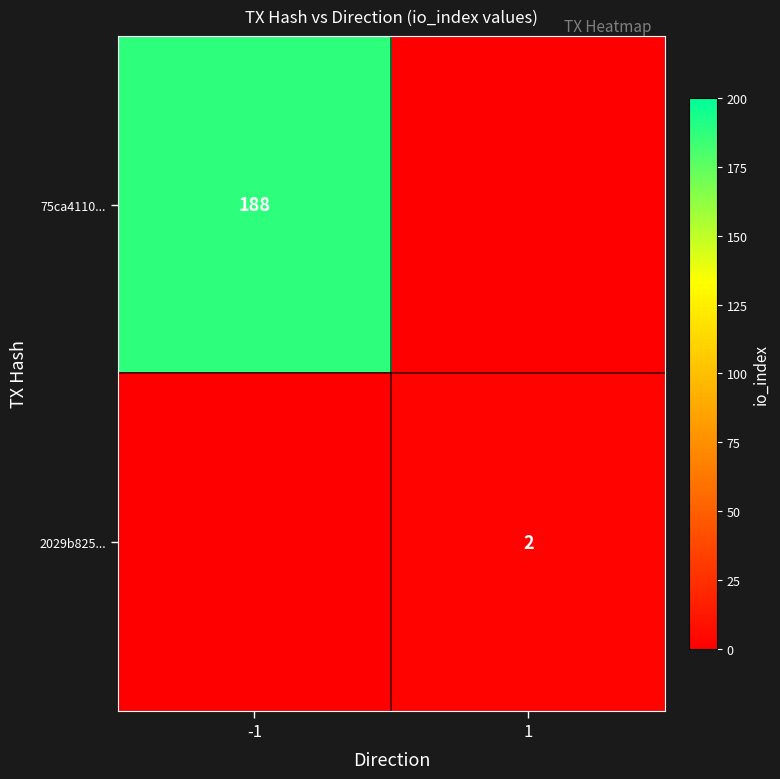

At how many categories does at least one series exceed 1?

2